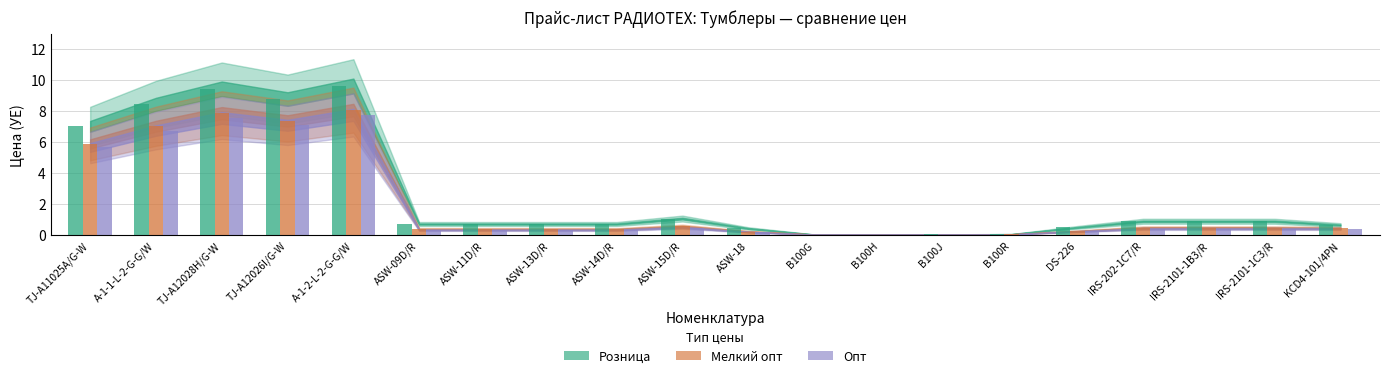

Which series has the largest total across all categories?

Розница